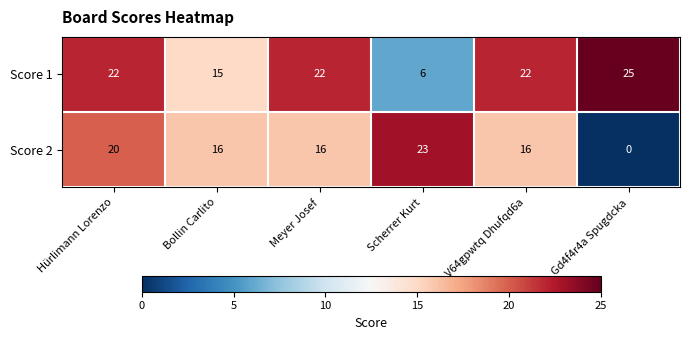

The value of Score 1 at Meyer Josef is 32. True or false?

False